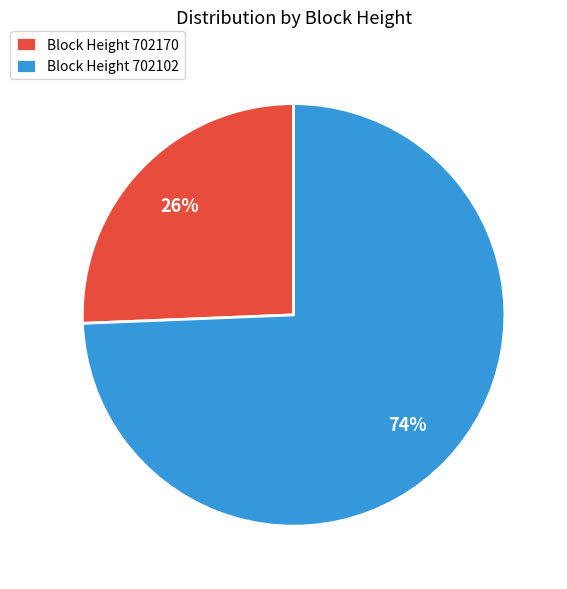

To the nearest percent, what is the average slice percentage?

50%